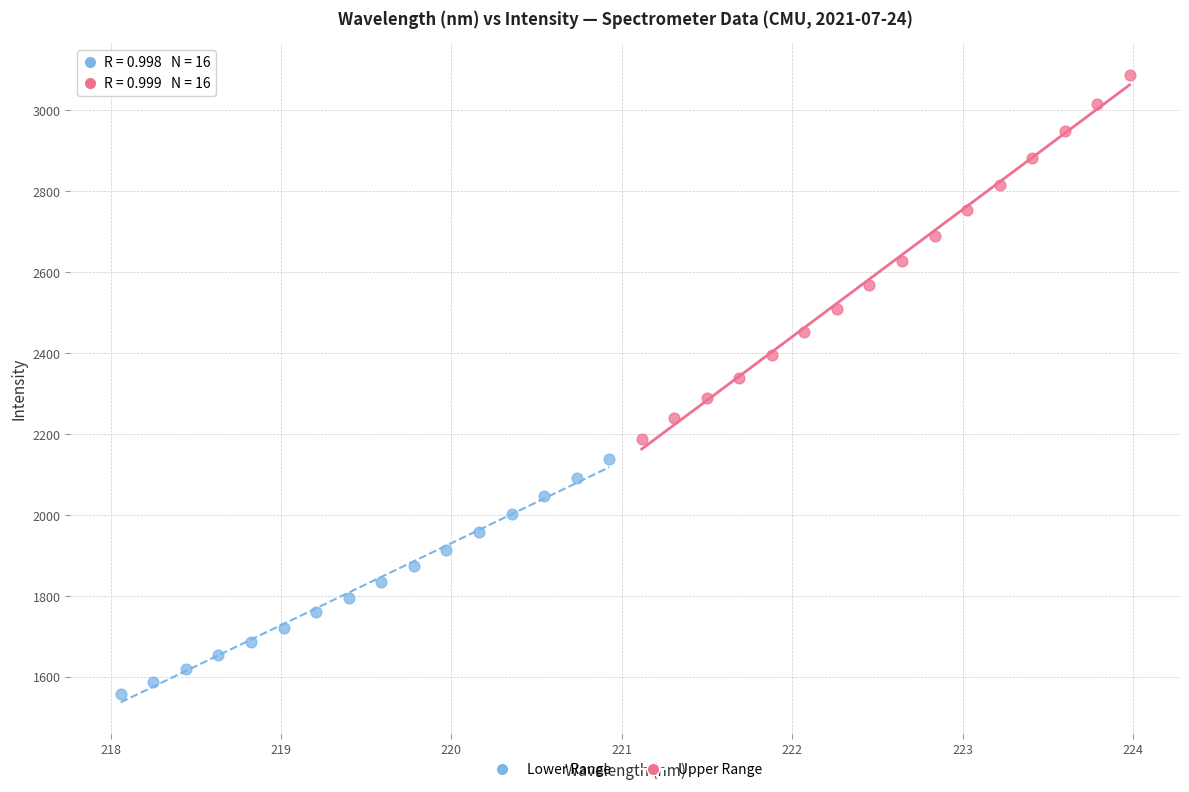

Which series reaches the maximum Y coordinate?

Upper Range